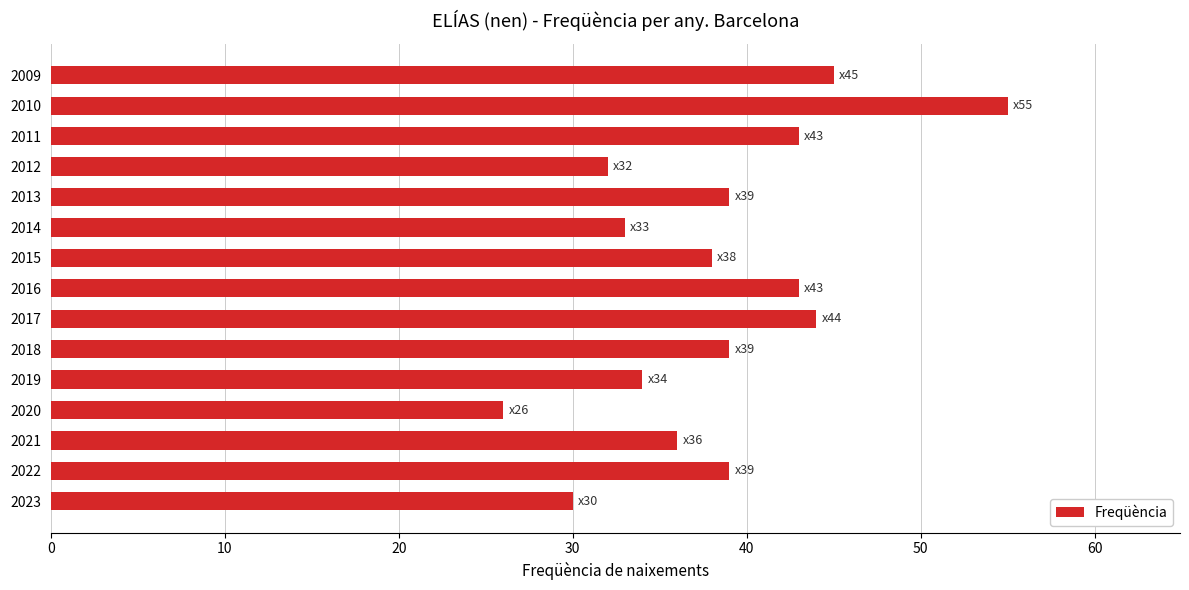

True or false: the data shows 39 at 2022.

True